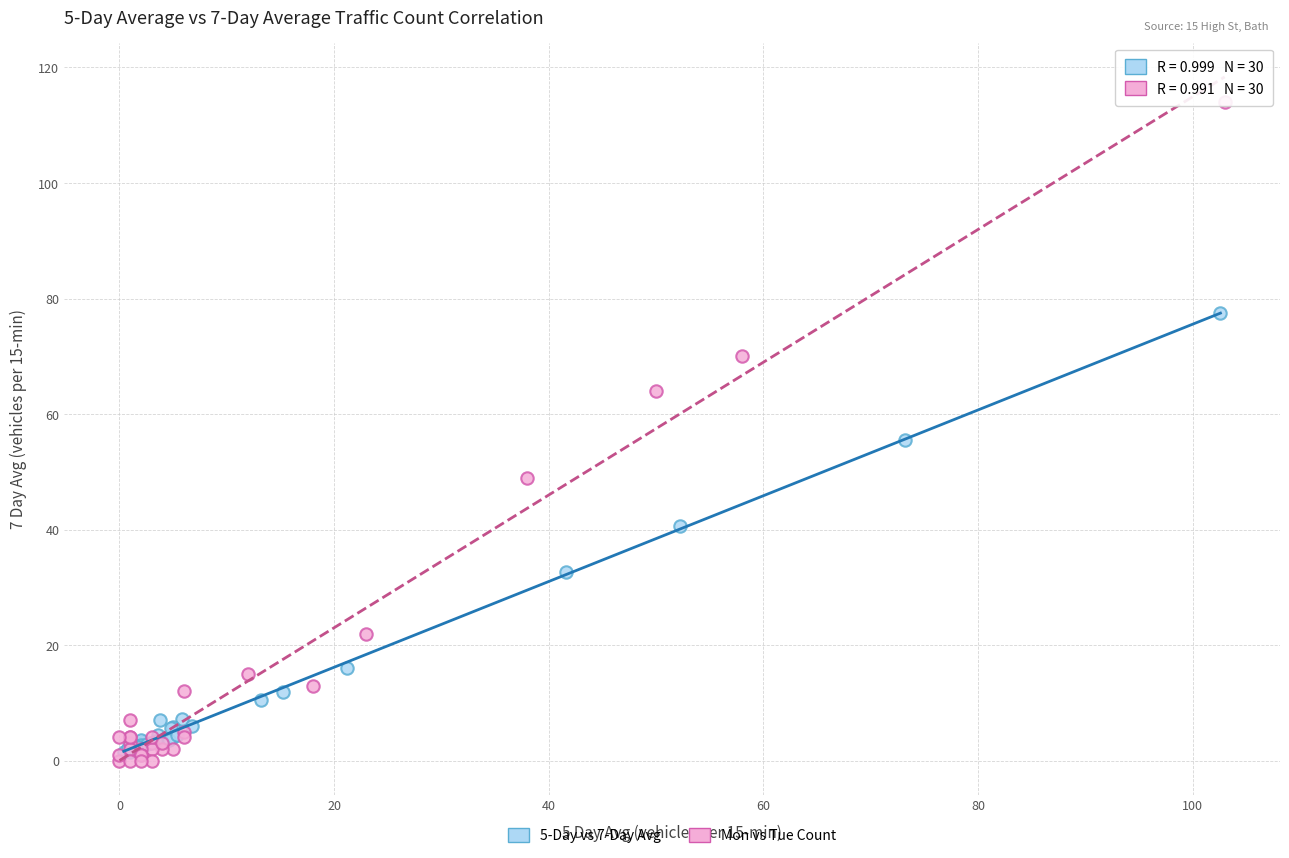

Which series has the largest Y range (max minus min)?

Mon vs Tue Count